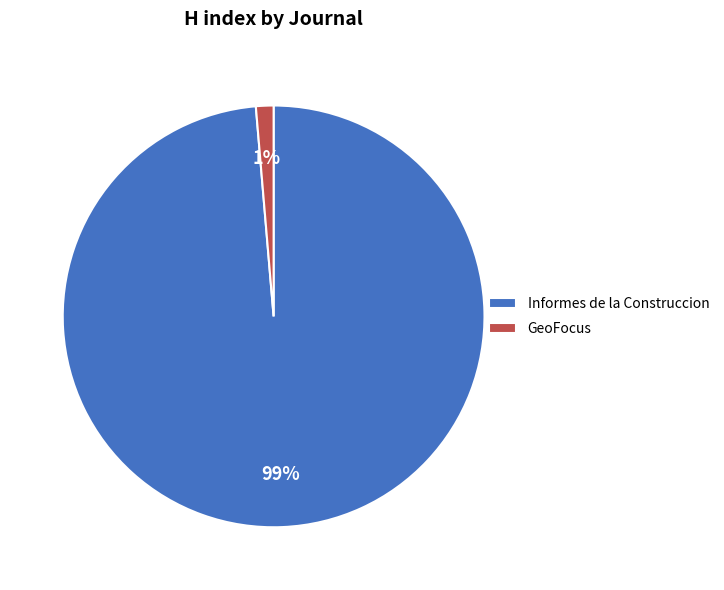

Is it true that GeoFocus is 1% of the pie?

True